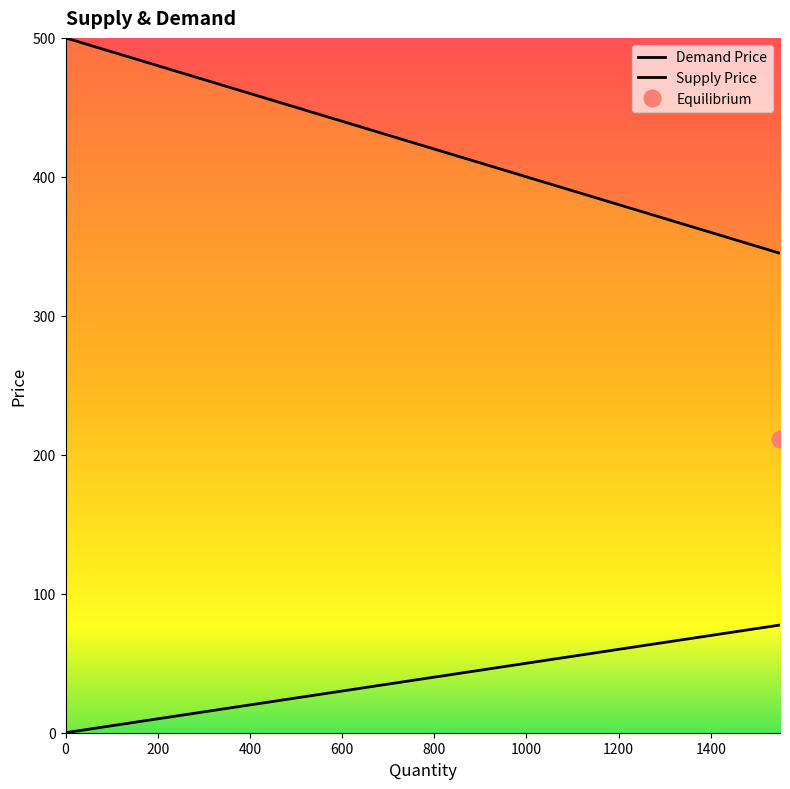

What is the difference between the highest and lowest values at 650?

402.5